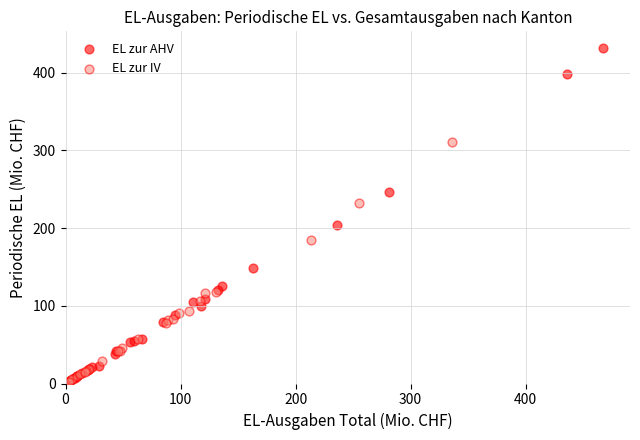

What are all the series names shown in the legend?

EL zur AHV, EL zur IV